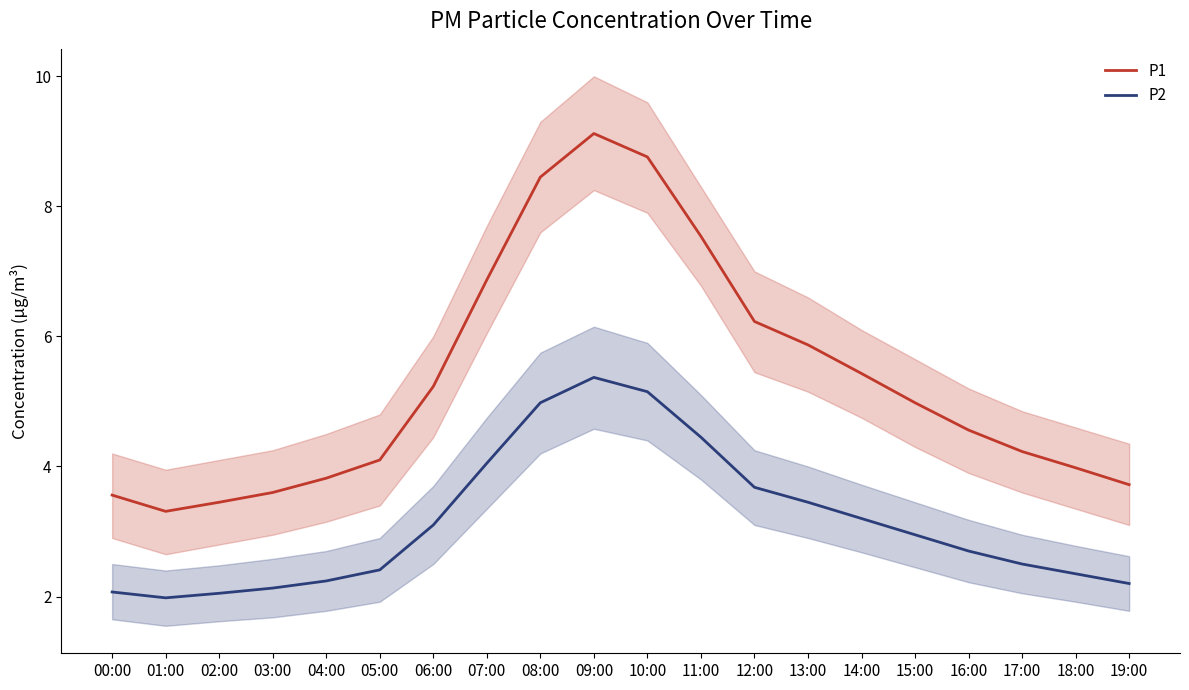

At which label does P2 reach its minimum?

01:00